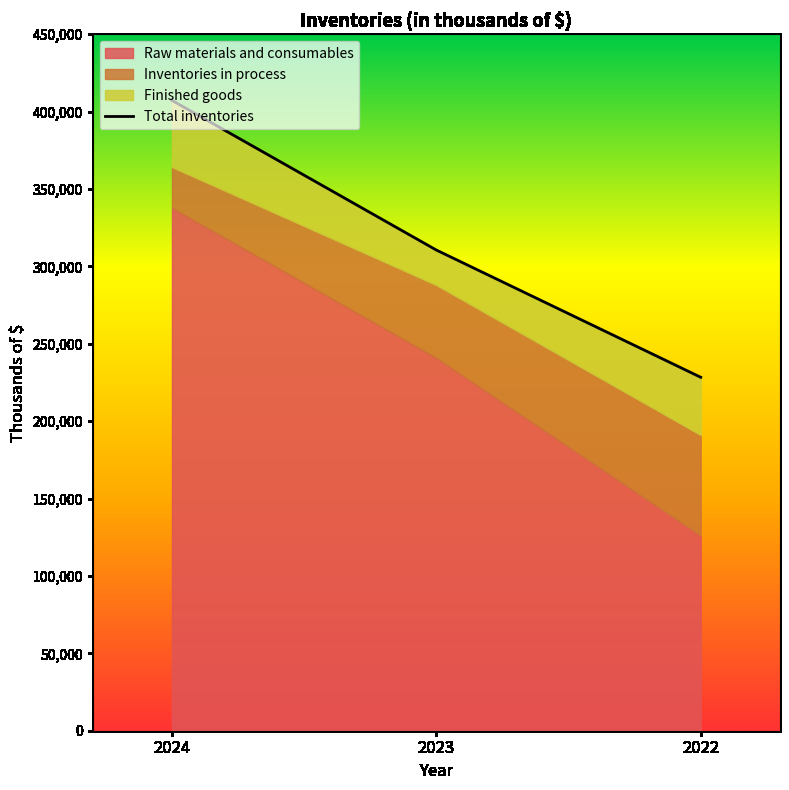

Approximately how many times larger is the value at 2024 compared to 2022?

1.8